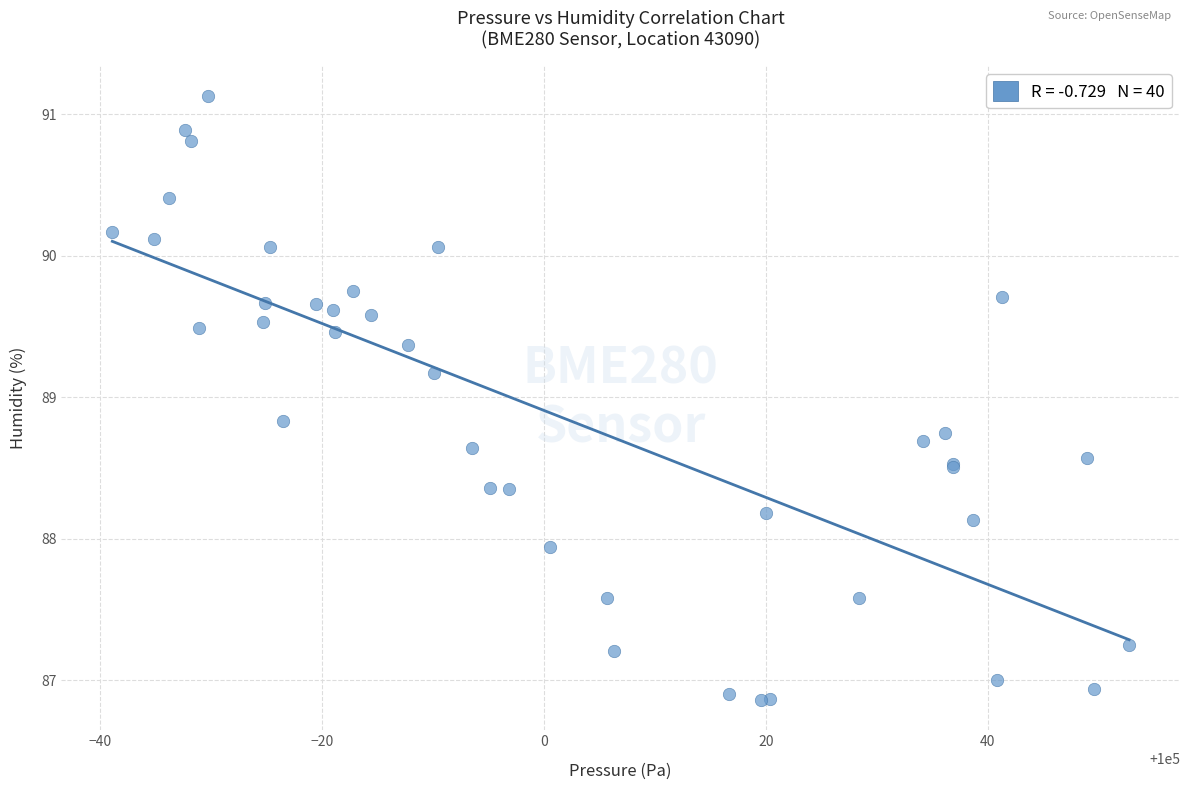

What Y value in the scatter plot is closest to 88?

87.9